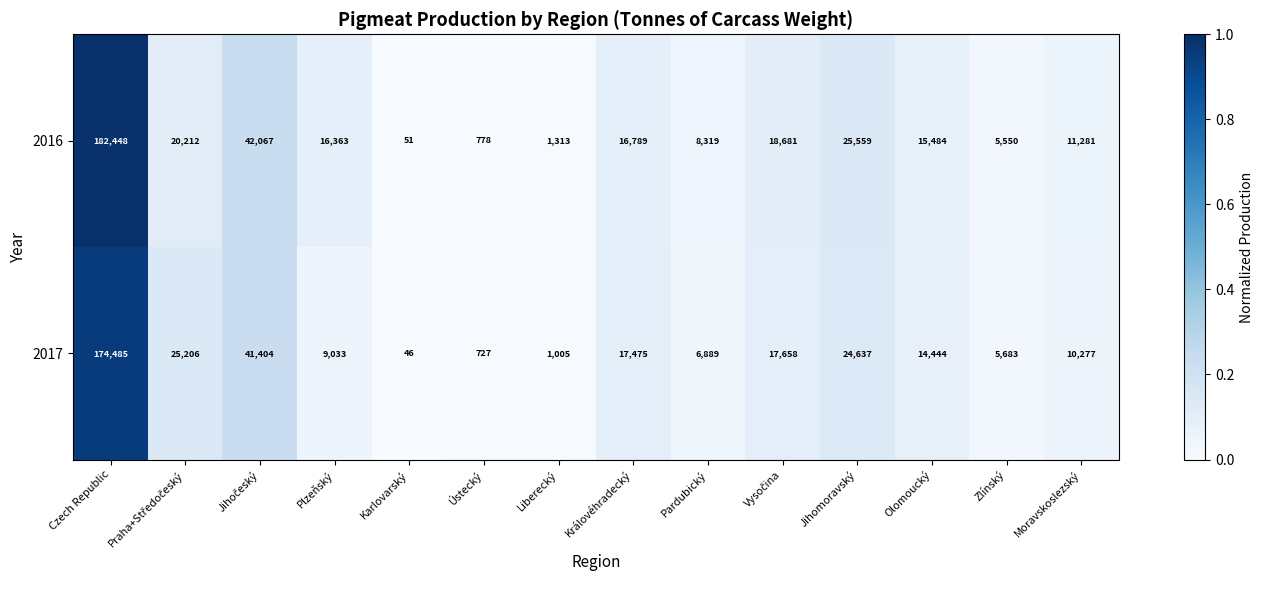

What is the highest value of the 2017 series?

174485